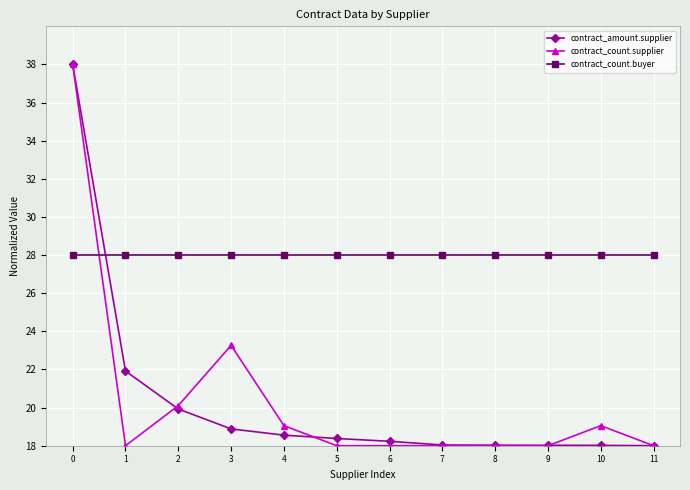

What is the sum of the contract_count.buyer values at 10 and 4?

56.0